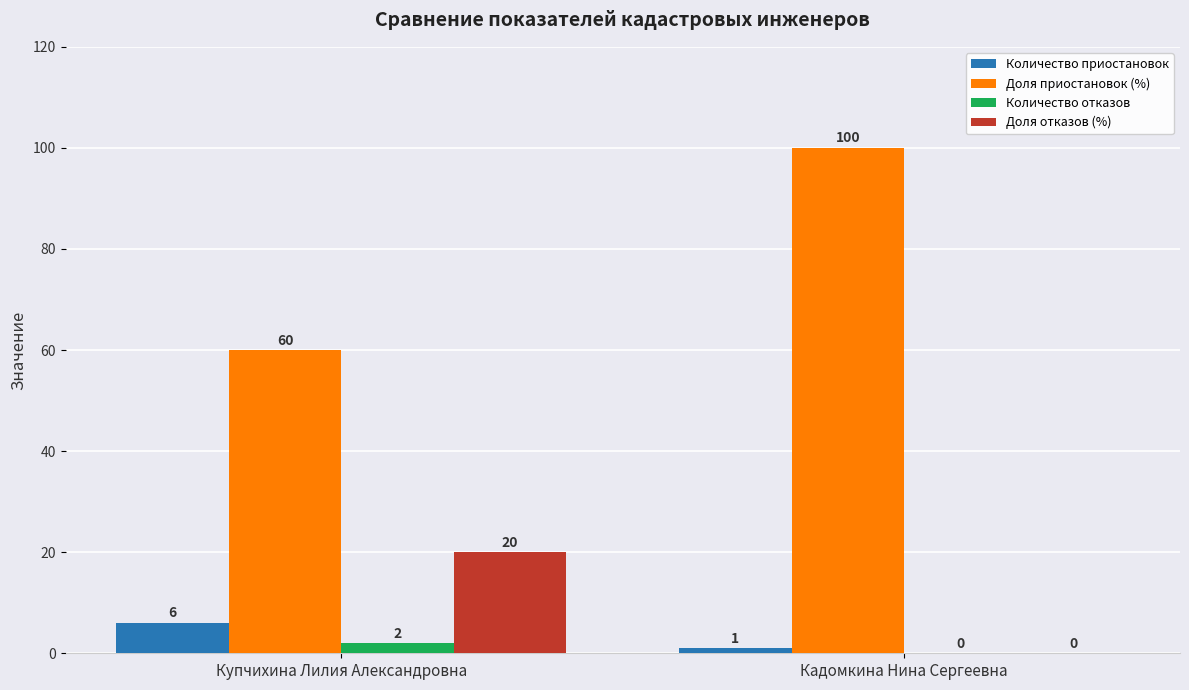

What is the sum of all Количество приостановок values?

7